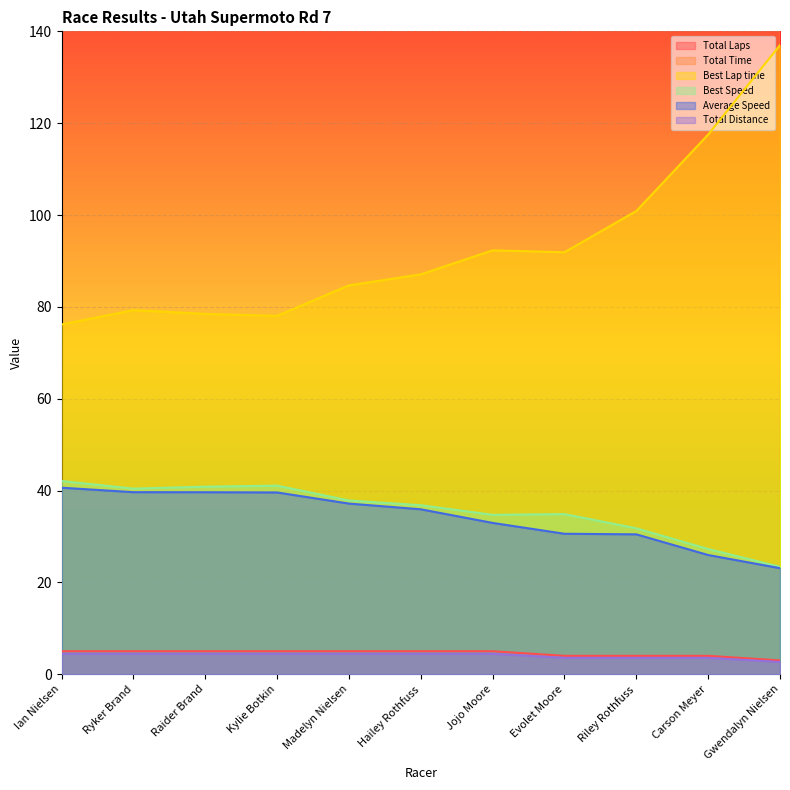

What is the average value of the Average Speed series?

34.1